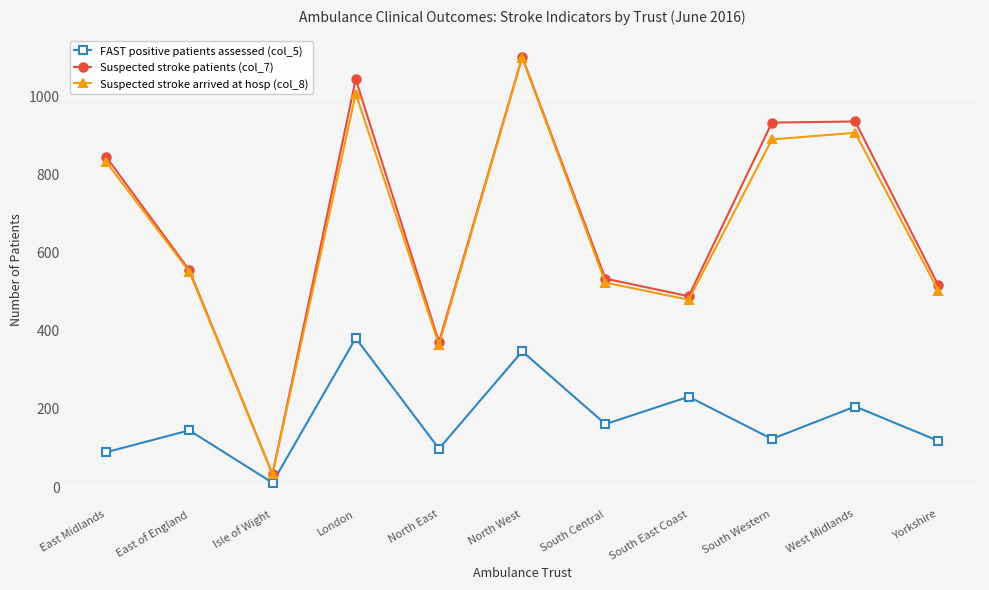

What is the difference between the maximum and minimum values in the FAST positive patients assessed (col_5) series?

370